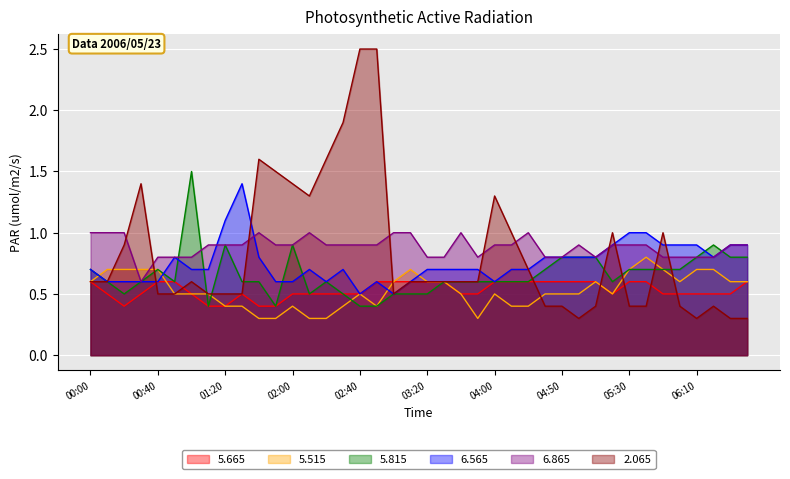

The   5.665 series shows 0.1 at 01:50. True or false?

False